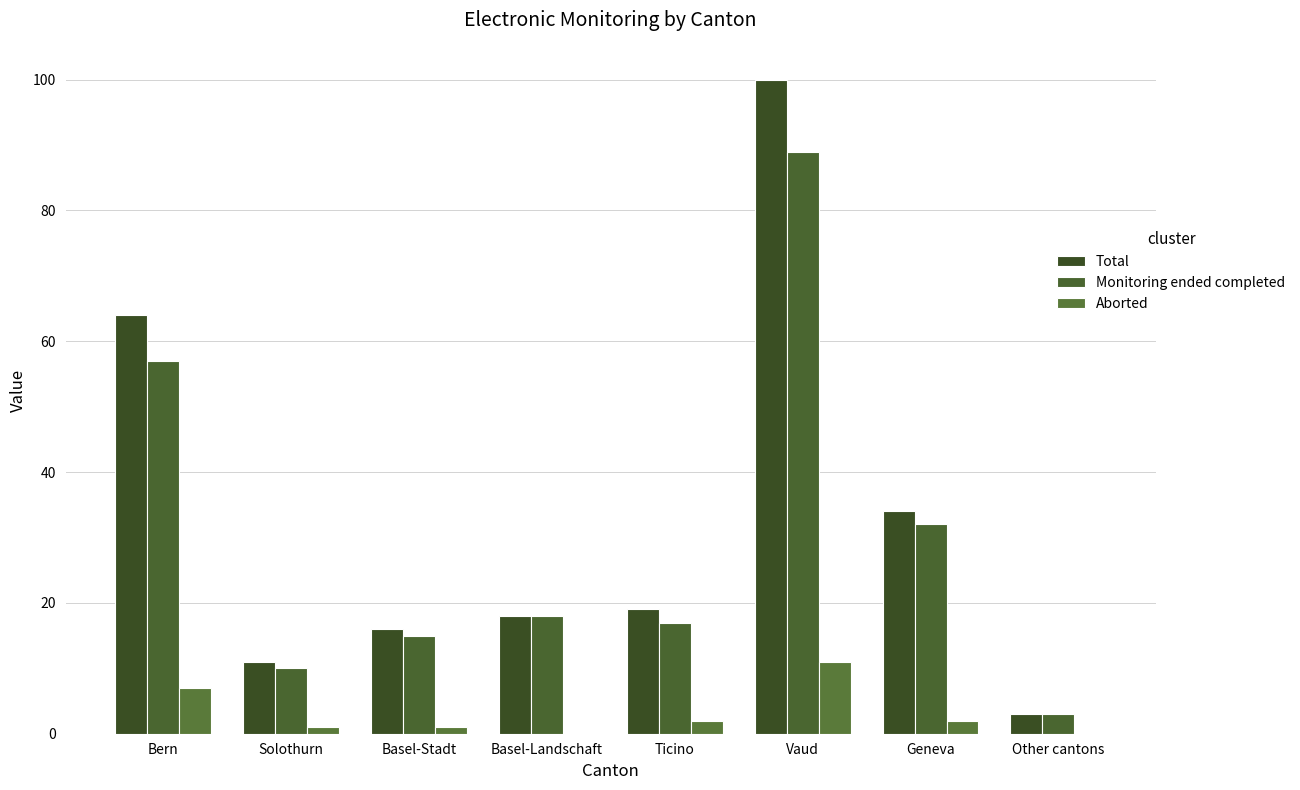

What is the difference between the second highest and minimum values in the Total series?

61